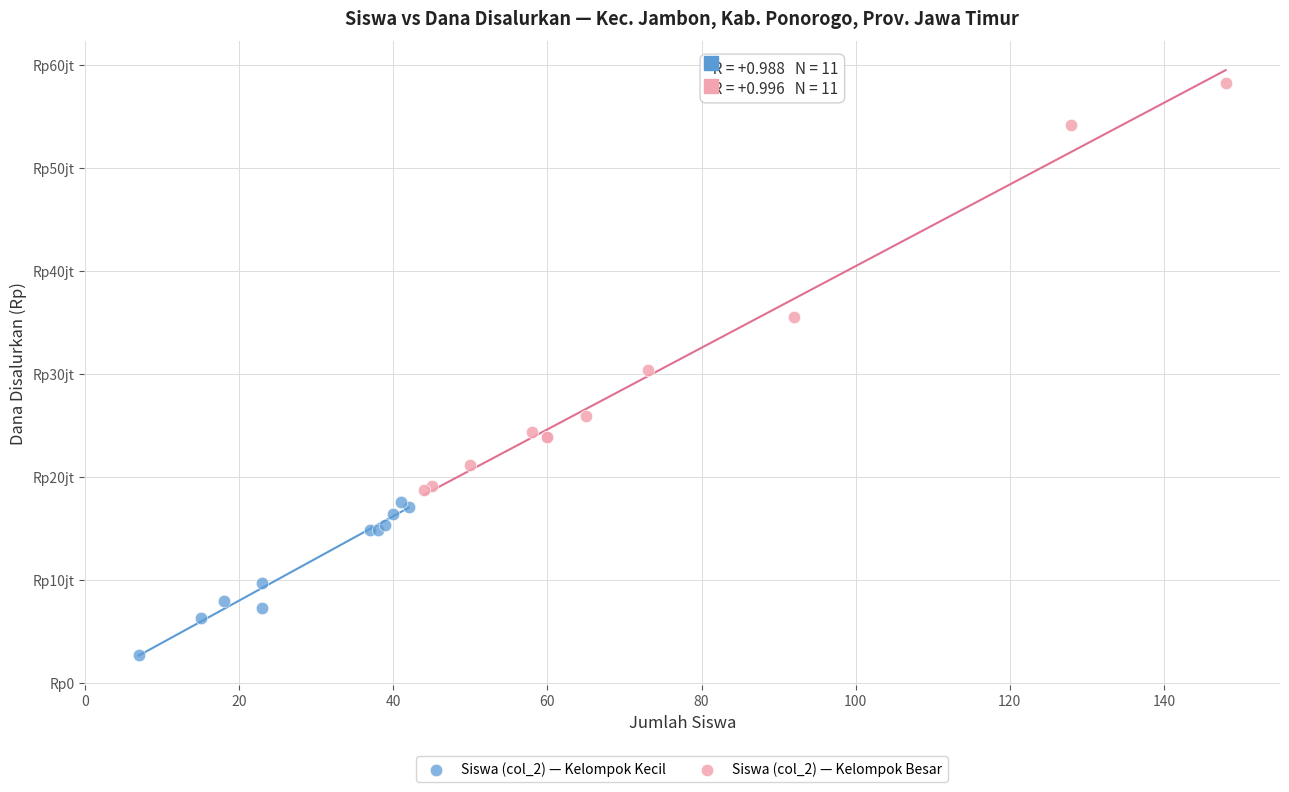

Which series reaches the minimum Y coordinate?

Siswa (col_2) — Kelompok Kecil